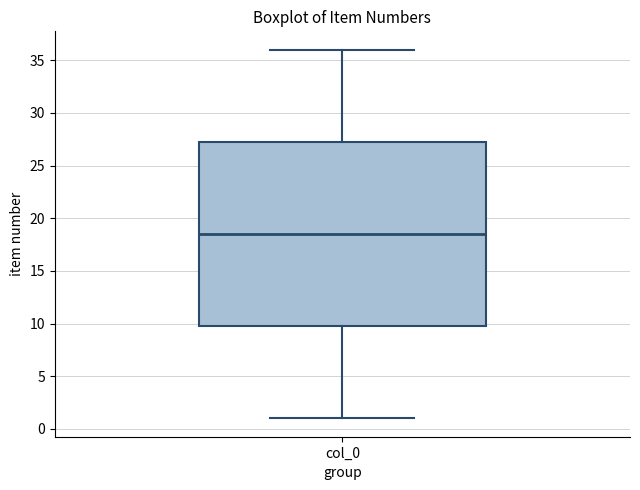

Where does the lower whisker of the box for col_0 end on the y-axis? The values are not printed on the chart, so give them approximately, as read against the axis.

1.0